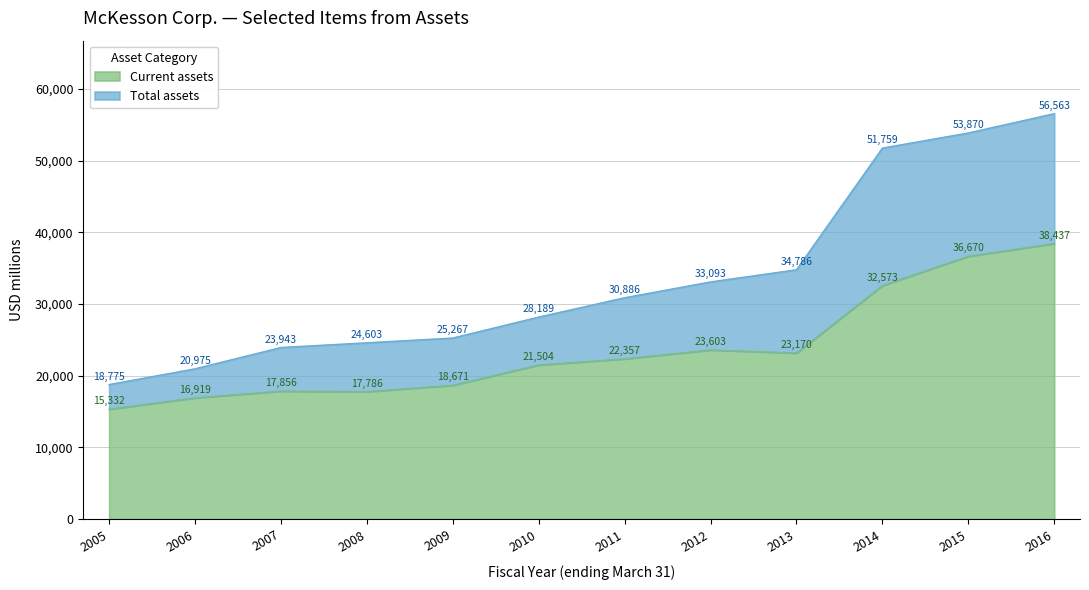

The value of Current assets at 2008 is 17786. True or false?

True